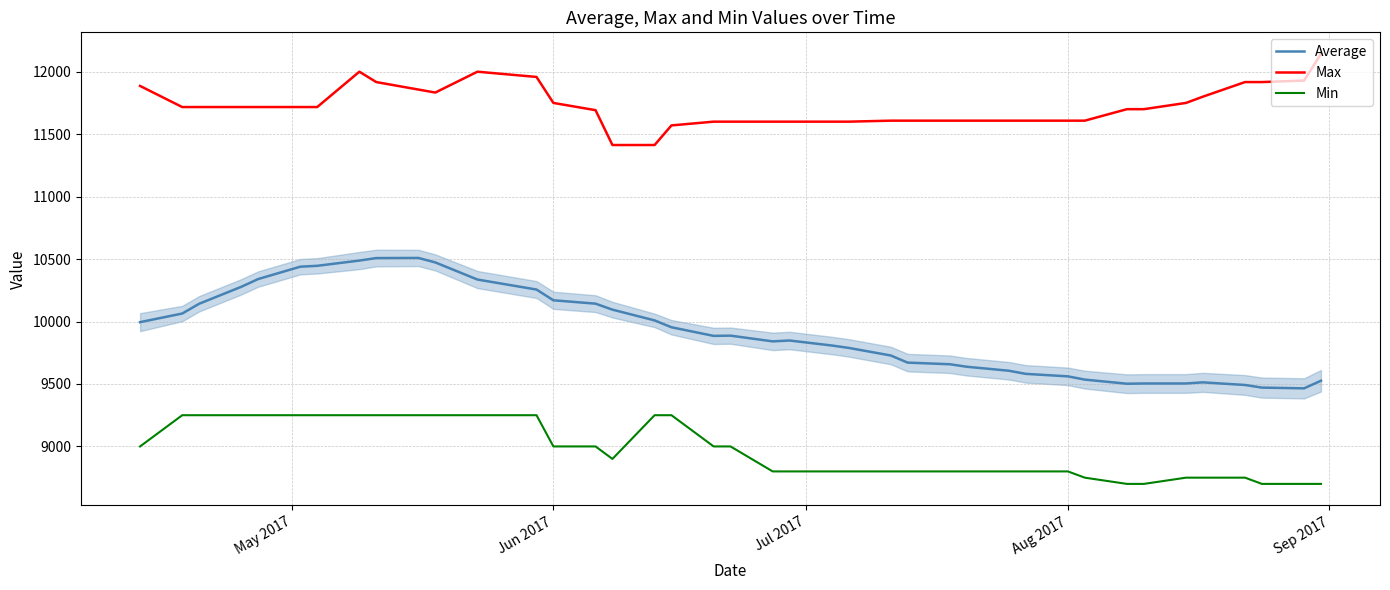

Rank the series by their average value, from lowest to highest.

Min, Average, Max